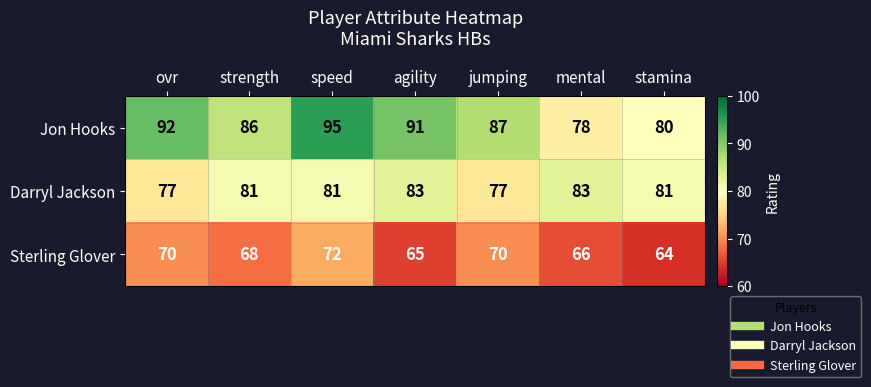

What is the sum of the Darryl Jackson values at ovr and jumping?

154